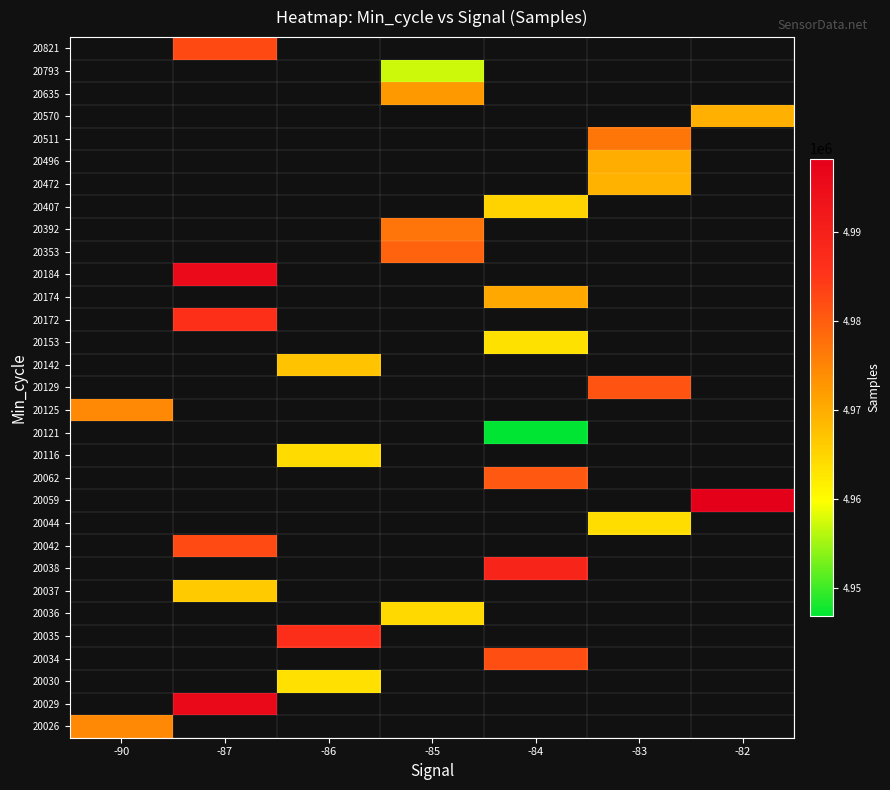

At which category does the chart reach its peak across all series?

-82